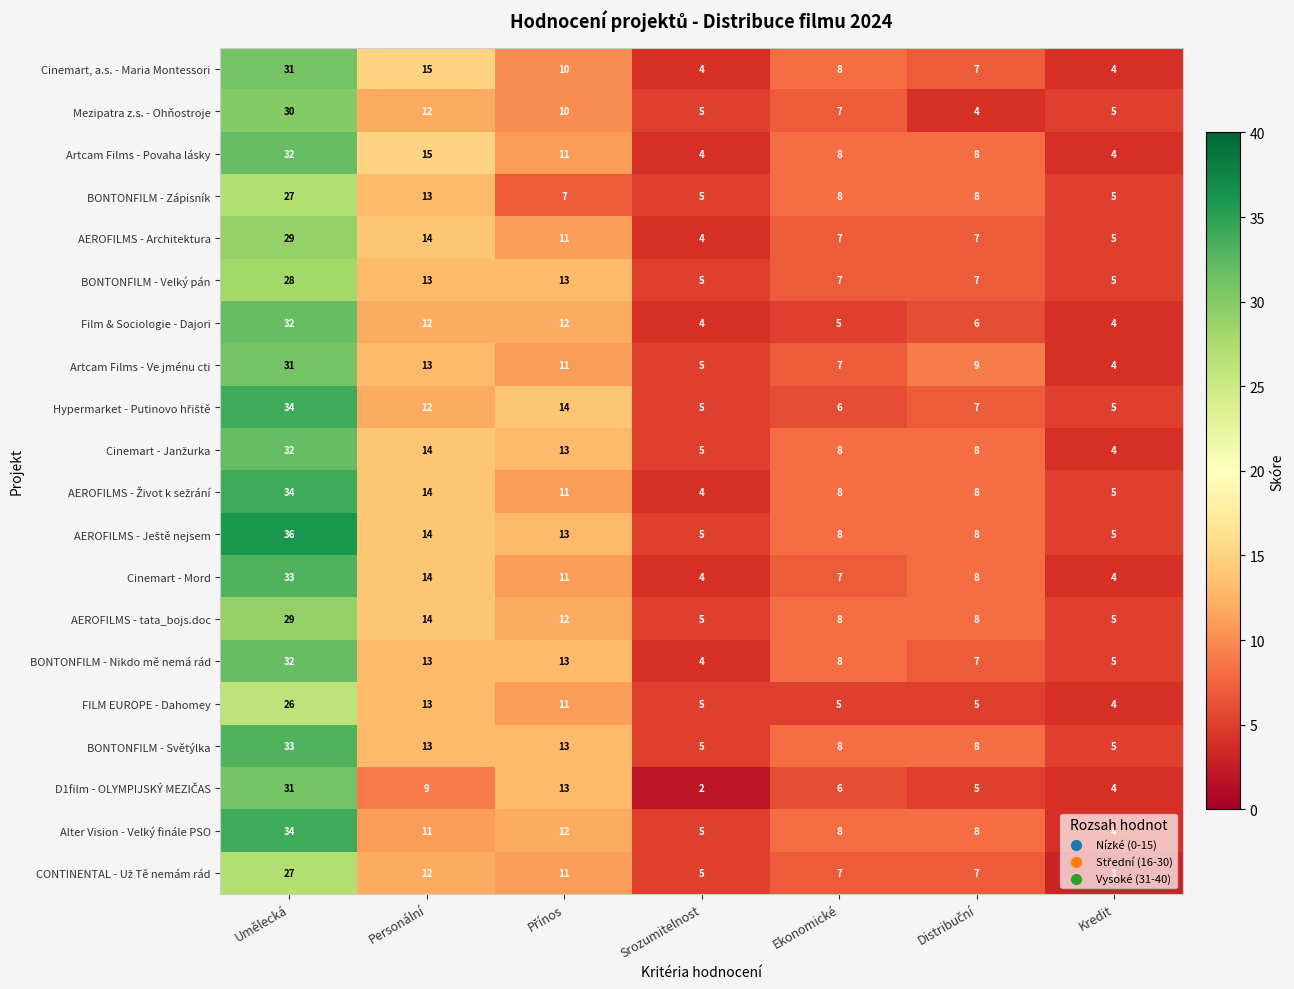

What is the maximum value shown in the chart?

36